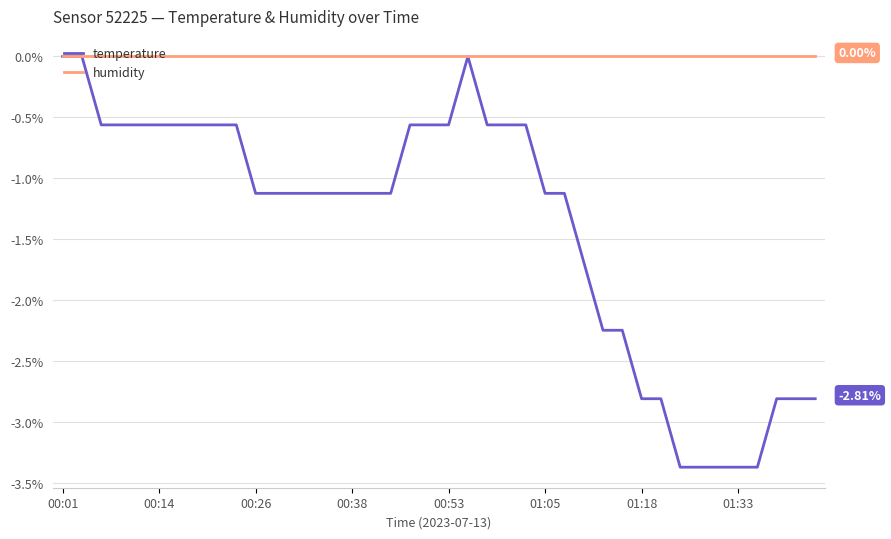

List the series in order of their overall mean, highest first.

humidity, temperature